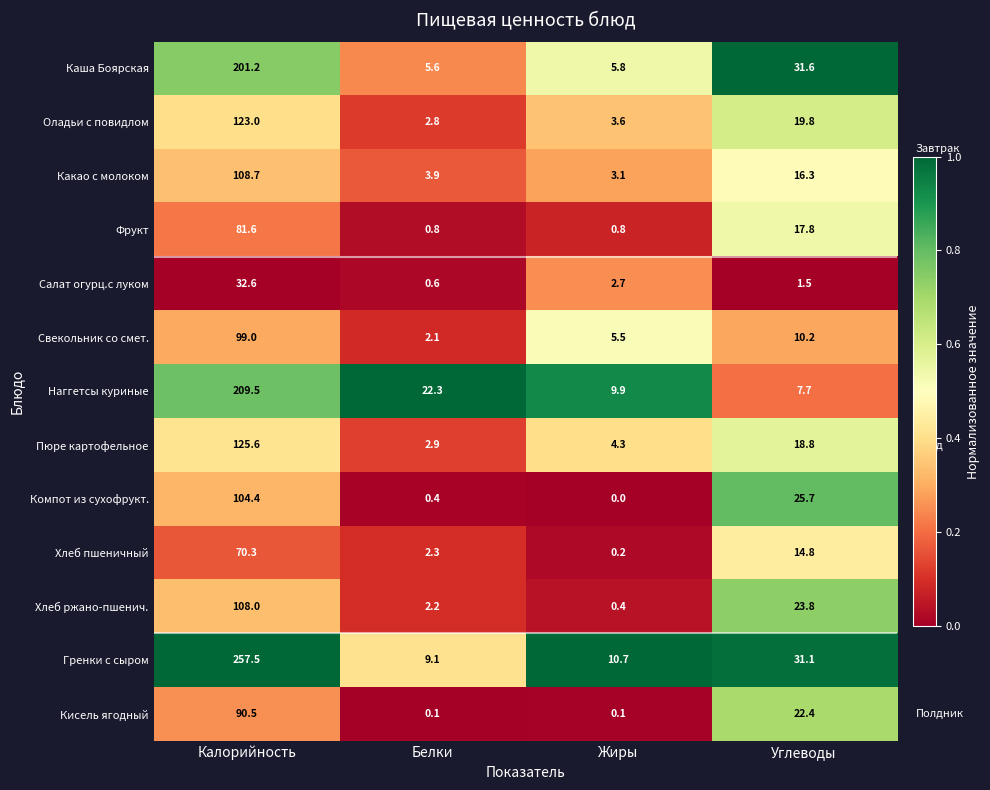

What is the total value across all series at Углеводы?

241.5